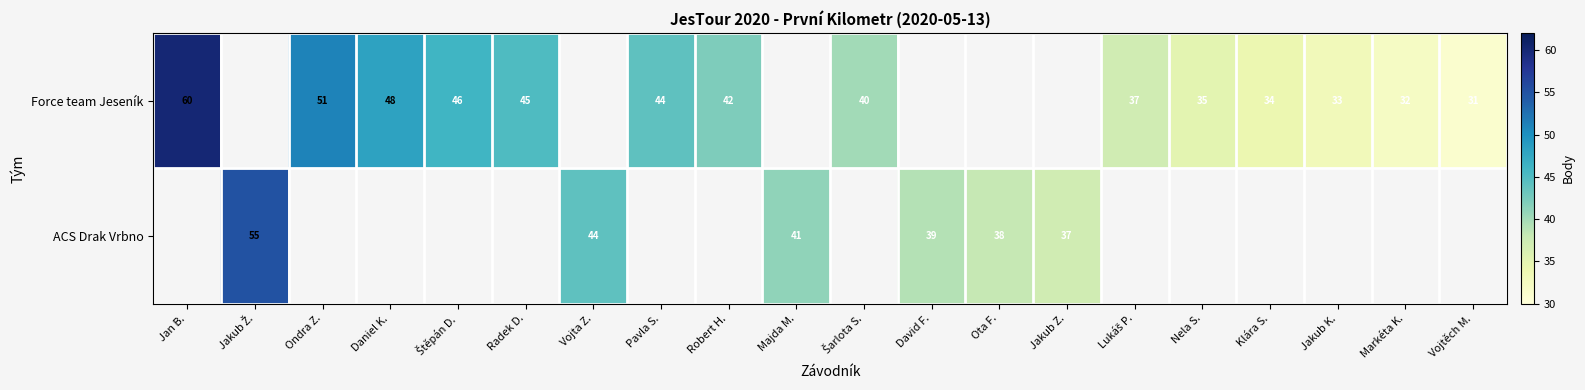

The value of ACS Drak Vrbno at Jakub Z. is 37. True or false?

True